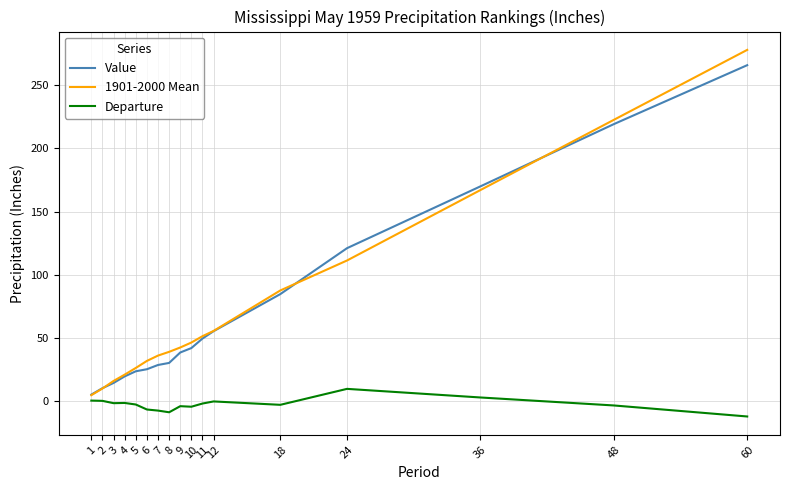

What is the average value of the Departure series?

-2.6